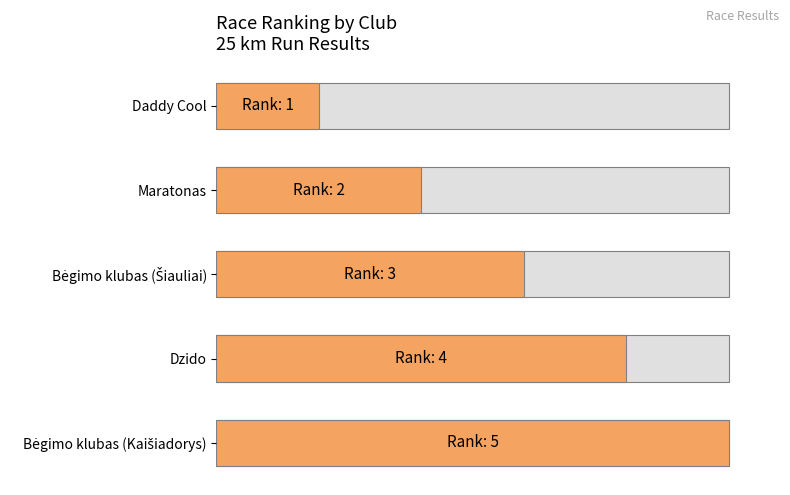

Count the number of categories in the chart.

5